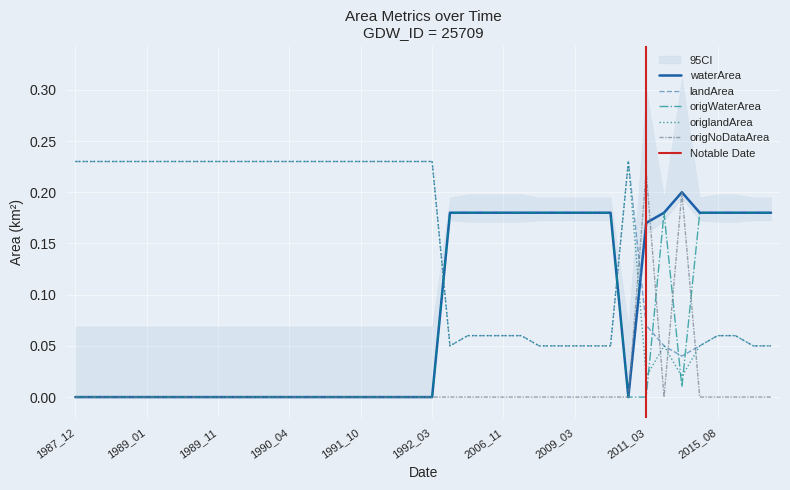

What is the average value of the origlandArea series?

0.1